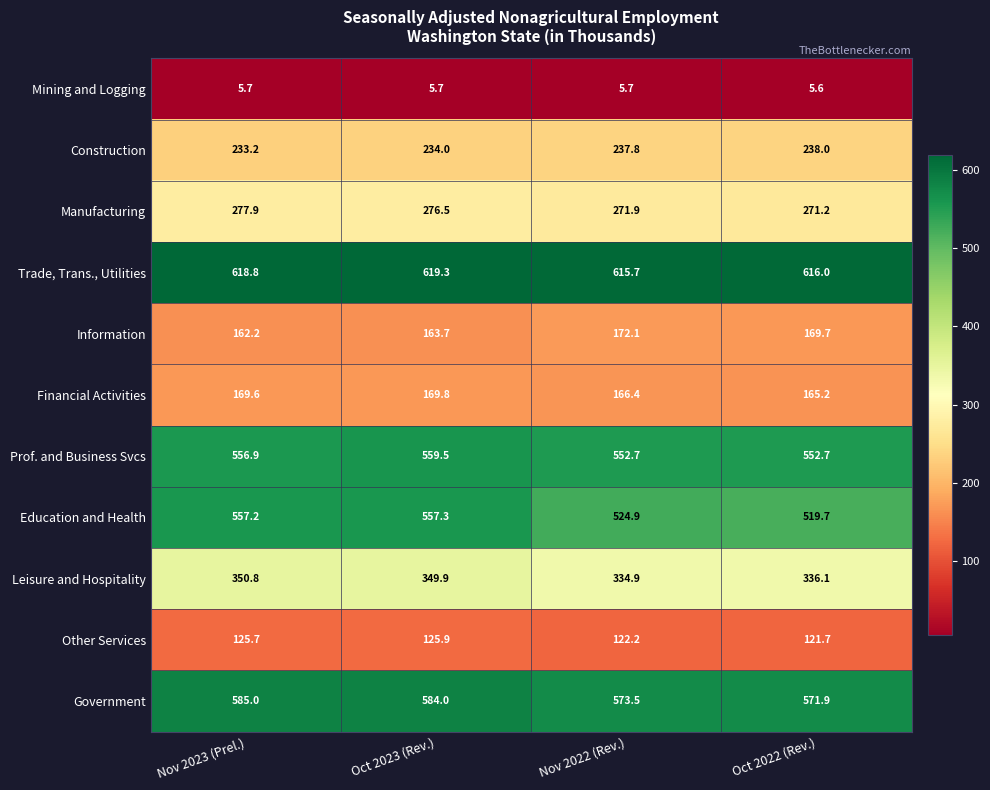

Which series has the largest total across all categories?

Trade, Trans., Utilities